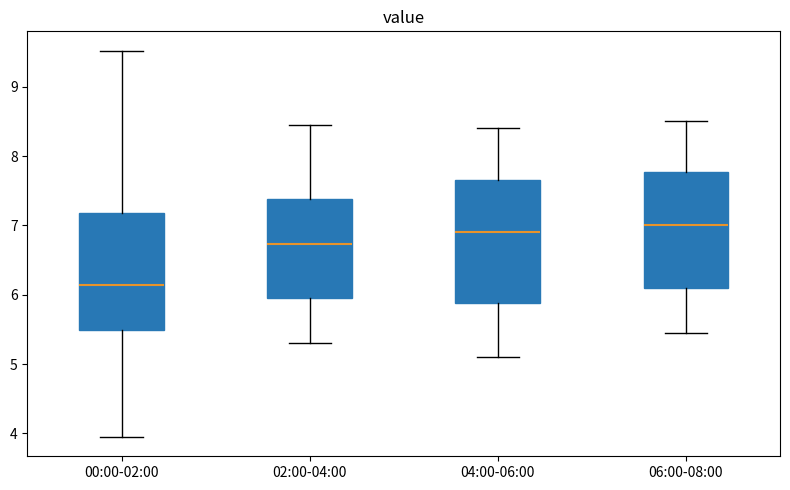

Where does the lower whisker of the box for 06:00-08:00 end on the y-axis? The values are not printed on the chart, so give them approximately, as read against the axis.

5.5